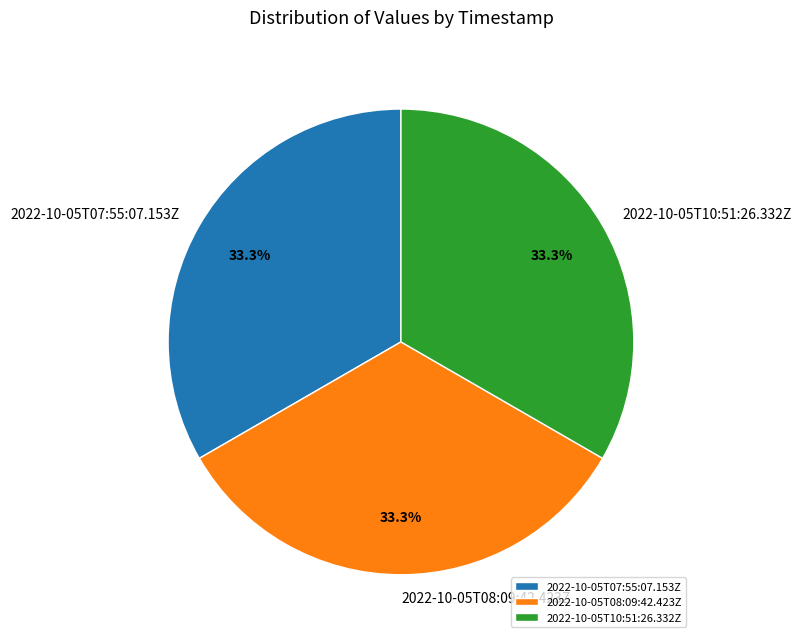

How many slices are in this pie chart?

3